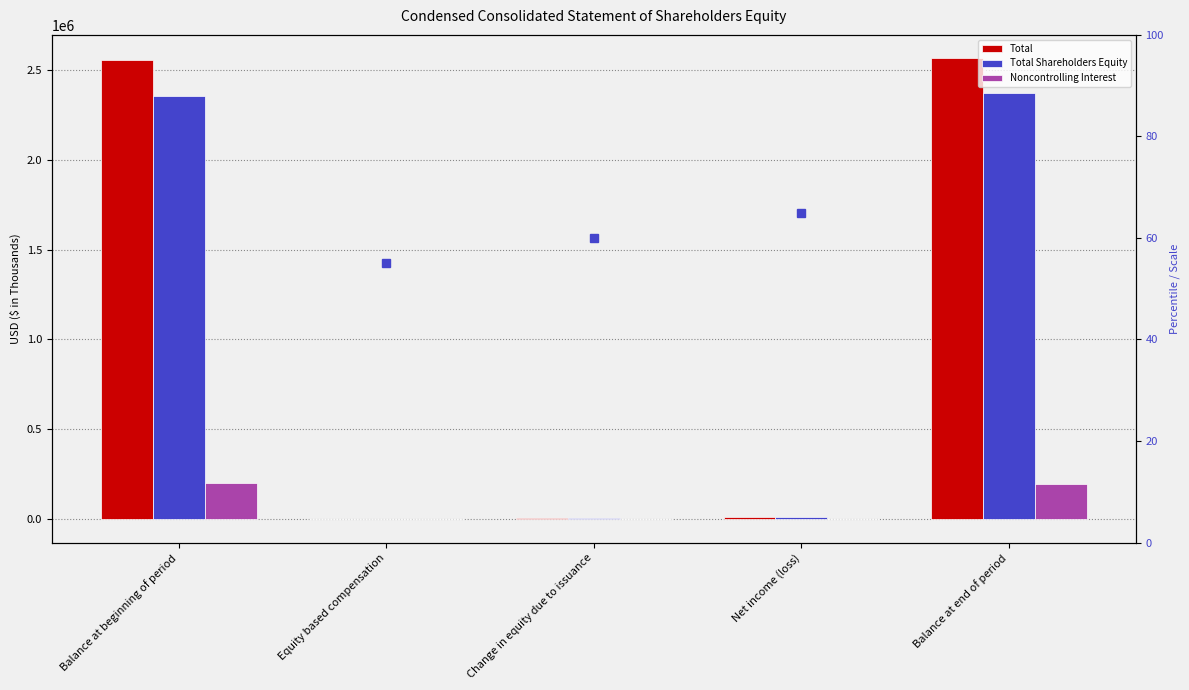

How many groups of bars are there?

5